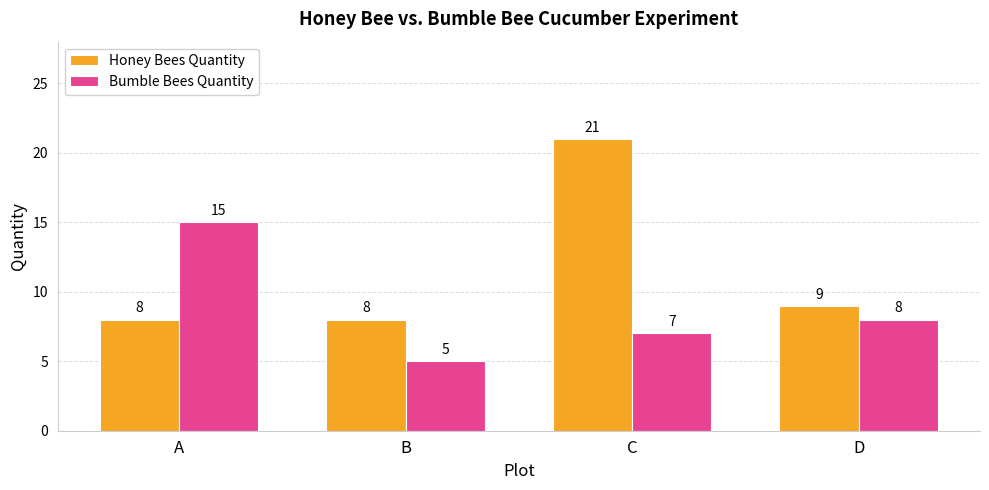

What is the smallest value displayed?

5